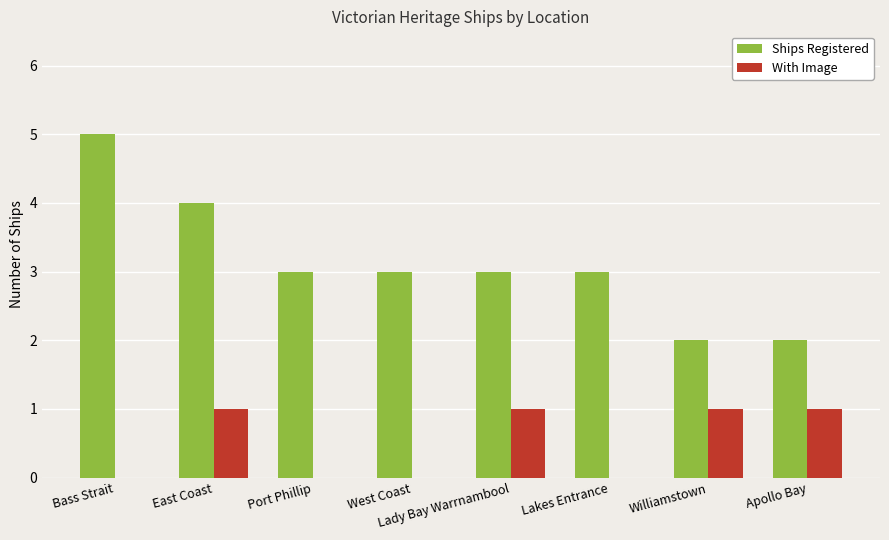

Reading left to right, transcribe all the data shown in this chart.

Ships Registered: 5	4	3	3	3	3	2	2
With Image: 0	1	0	0	1	0	1	1